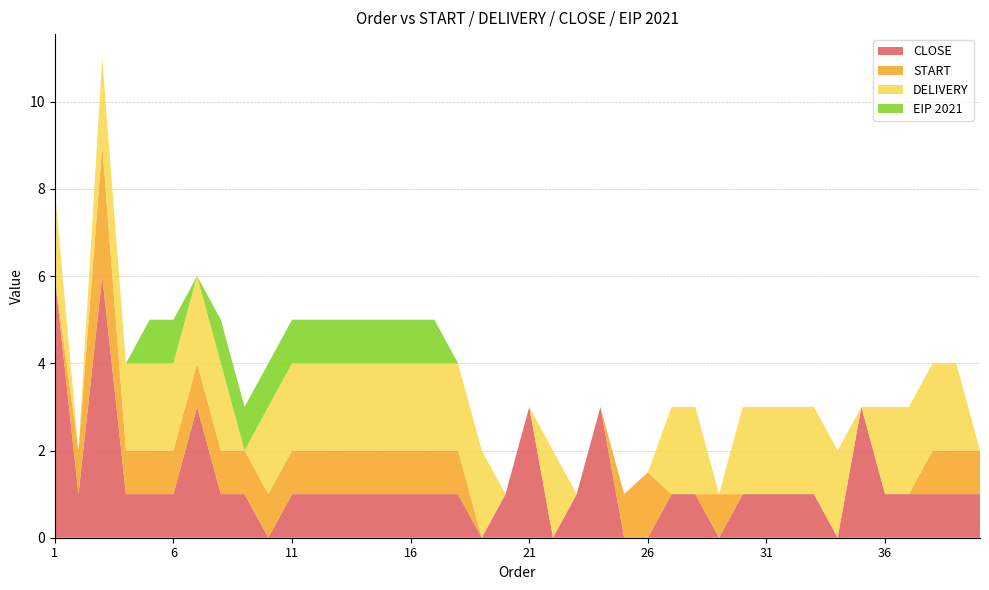

Reading left to right, what are all the values shown in this chart?

CLOSE: 6.0	1.0	6.0	1.0	1.0	1.0	3.0	1.0	1.0	0.0	1.0	1.0	1.0	1.0	1.0	1.0	1.0	1.0	0.0	1.0	3.0	0.0	1.0	3.0	0.0	0.0	1.0	1.0	0.0	1.0	1.0	1.0	1.0	0.0	3.0	1.0	1.0	1.0	1.0	1.0
START: 0.0	1.0	3.0	1.0	1.0	1.0	1.0	1.0	1.0	1.0	1.0	1.0	1.0	1.0	1.0	1.0	1.0	1.0	0.0	0.0	0.0	0.0	0.0	0.0	1.0	1.5	0.0	0.0	1.0	0.0	0.0	0.0	0.0	0.0	0.0	0.0	0.0	1.0	1.0	1.0
DELIVERY: 2.0	0.0	2.0	2.0	2.0	2.0	2.0	2.0	0.0	2.0	2.0	2.0	2.0	2.0	2.0	2.0	2.0	2.0	2.0	0.0	0.0	2.0	0.0	0.0	0.0	0.0	2.0	2.0	0.0	2.0	2.0	2.0	2.0	2.0	0.0	2.0	2.0	2.0	2.0	0.0
EIP 2021: 0.0	0.0	0.0	0.0	1.0	1.0	0.0	1.0	1.0	1.0	1.0	1.0	1.0	1.0	1.0	1.0	1.0	0.0	0.0	0.0	0.0	0.0	0.0	0.0	0.0	0.0	0.0	0.0	0.0	0.0	0.0	0.0	0.0	0.0	0.0	0.0	0.0	0.0	0.0	0.0